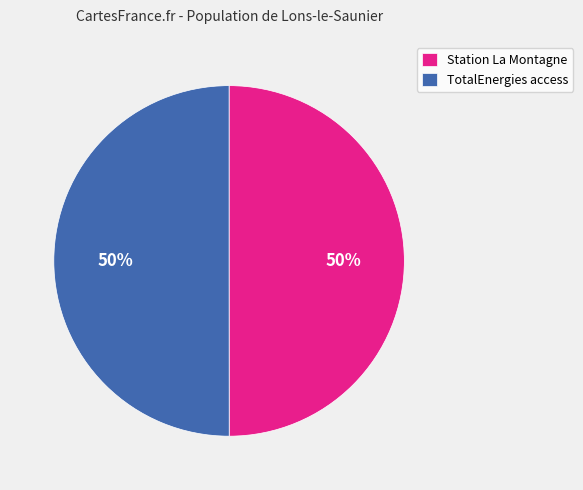

True or false: Station La Montagne accounts for 38% of the total.

False